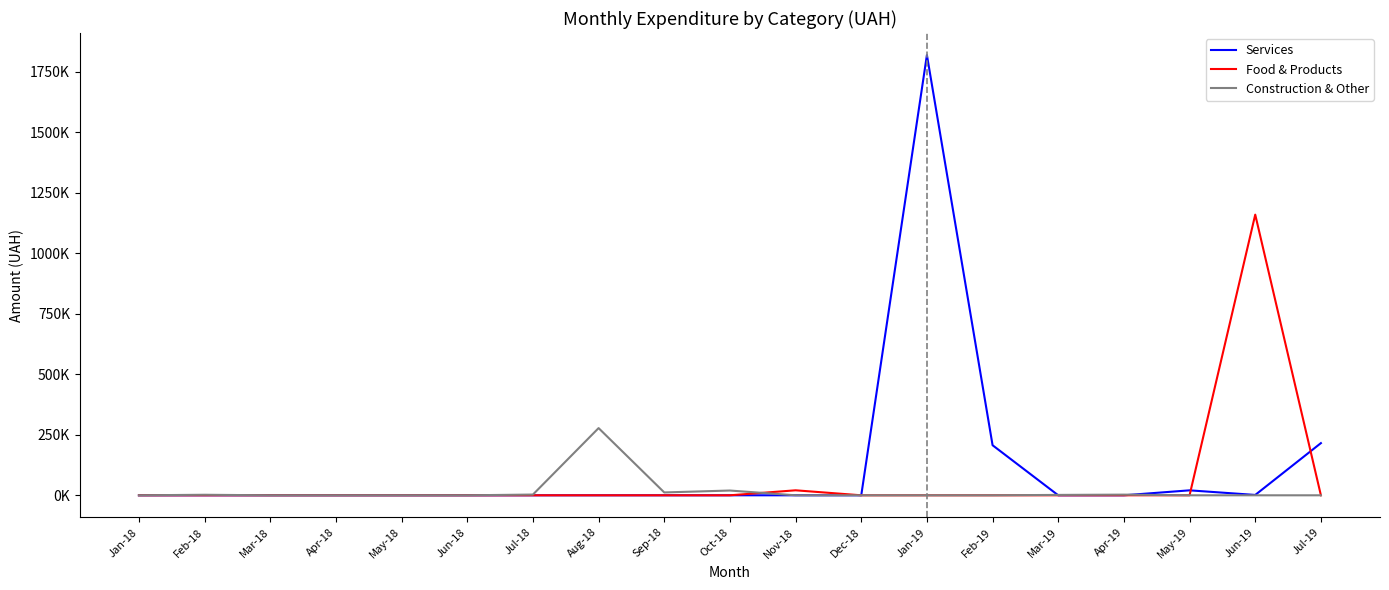

Between Jul-18 and Dec-18, which series saw the biggest shift?

Construction & Other